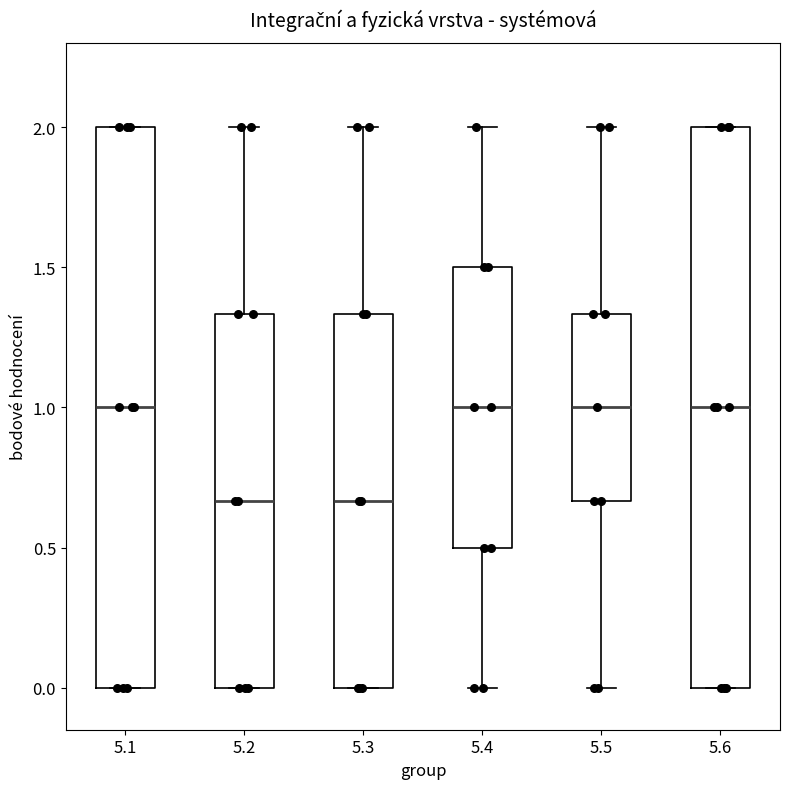

Reading left to right, read every box against the y-axis: the position of its median line, the range the box covers, and the ends of its whiskers. The values are not printed on the chart, so give them approximately, as read against the axis.

5.1: median 1.00, box 0.00 to 2.00, whiskers 0.00 to 2.00
5.2: median 0.65, box 0.00 to 1.35, whiskers 0.00 to 2.00
5.3: median 0.65, box 0.00 to 1.35, whiskers 0.00 to 2.00
5.4: median 1.00, box 0.50 to 1.50, whiskers 0.00 to 2.00
5.5: median 1.00, box 0.65 to 1.35, whiskers 0.00 to 2.00
5.6: median 1.00, box 0.00 to 2.00, whiskers 0.00 to 2.00